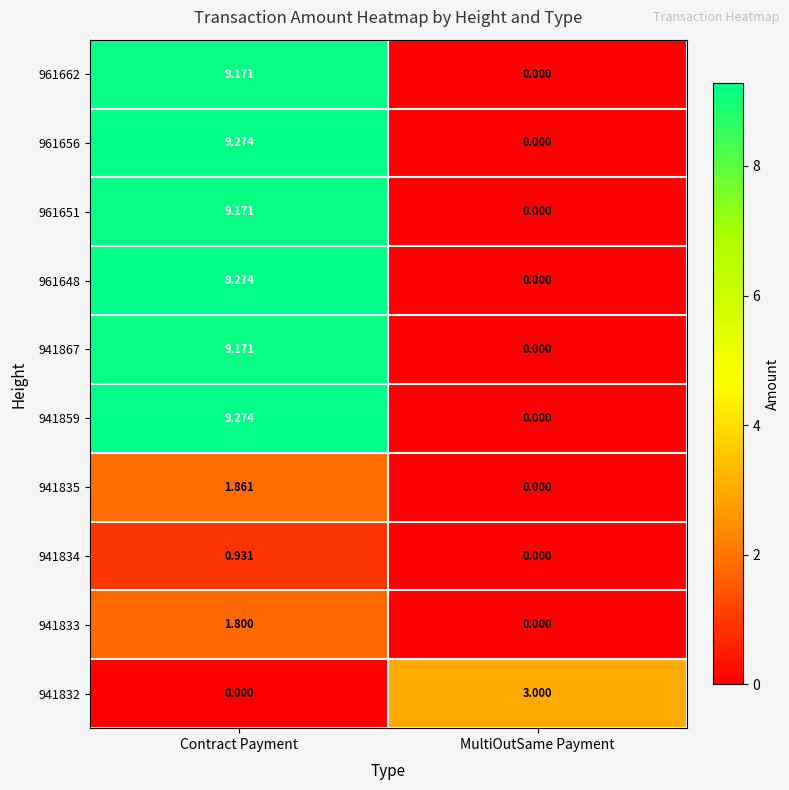

At which category is the sum across all series the highest?

Contract Payment